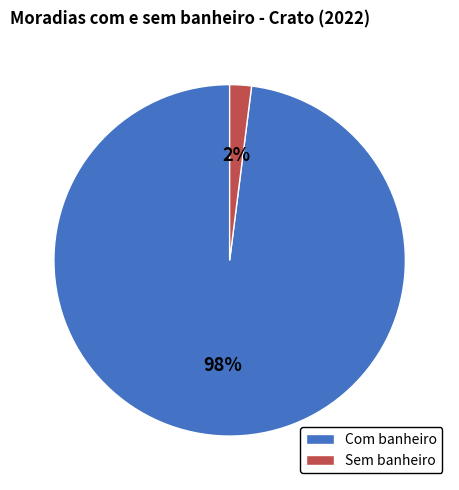

Which category accounts for the majority?

Com banheiro